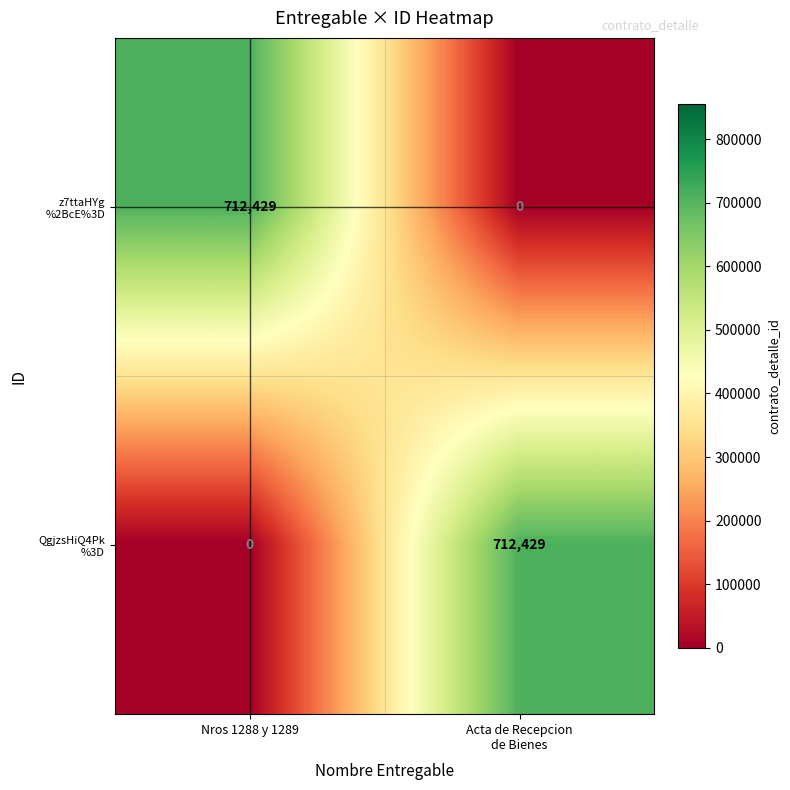

What is the total value across all series at Nros 1288 y 1289?

712429